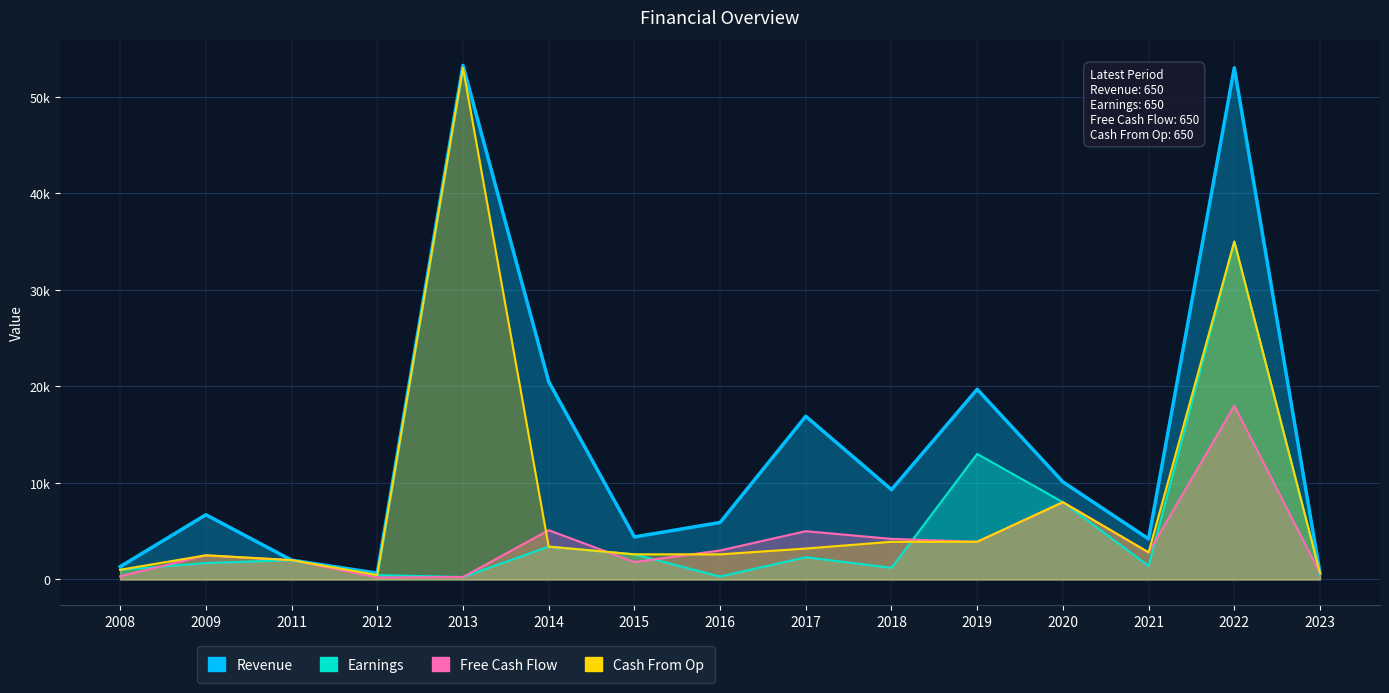

The value of Earnings at 2014 is 5610. True or false?

False